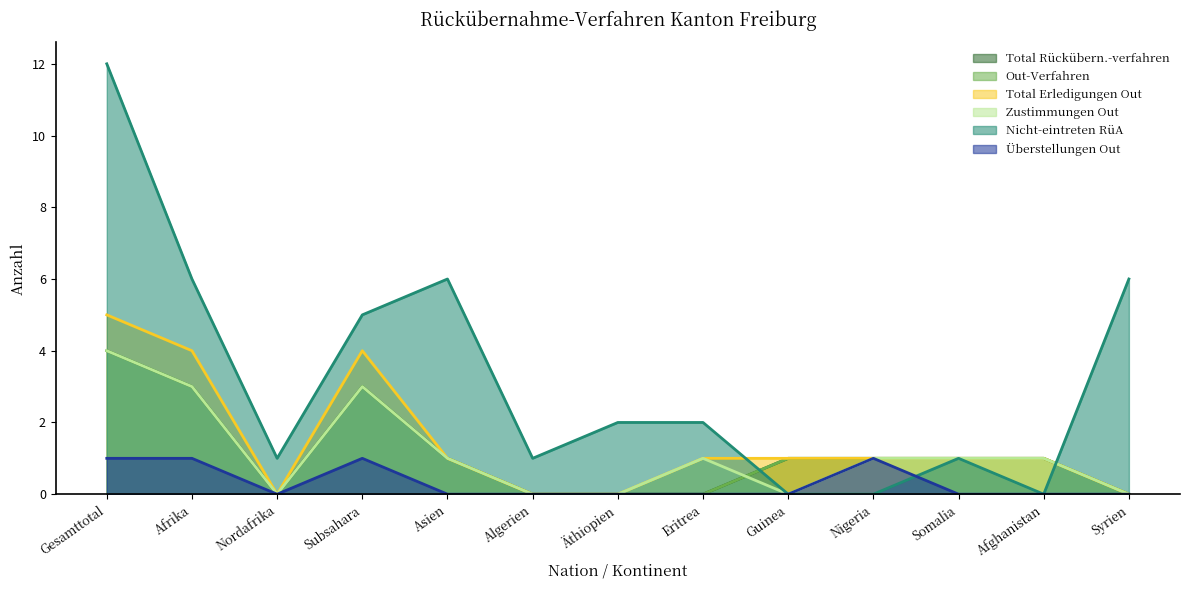

Reading right to left, transcribe all the data shown in this chart.

Total Rückübern.-verfahren: 0	1	1	1	1	0	0	0	1	3	0	3	4
Out-Verfahren: 0	1	1	1	1	0	0	0	1	3	0	3	4
Total Erledigungen Out: 0	1	1	1	1	1	0	0	1	4	0	4	5
Zustimmungen Out: 0	1	1	1	0	1	0	0	1	3	0	3	4
Nicht-eintreten RüA: 6	0	1	0	0	2	2	1	6	5	1	6	12
Überstellungen Out: 0	0	0	1	0	0	0	0	0	1	0	1	1